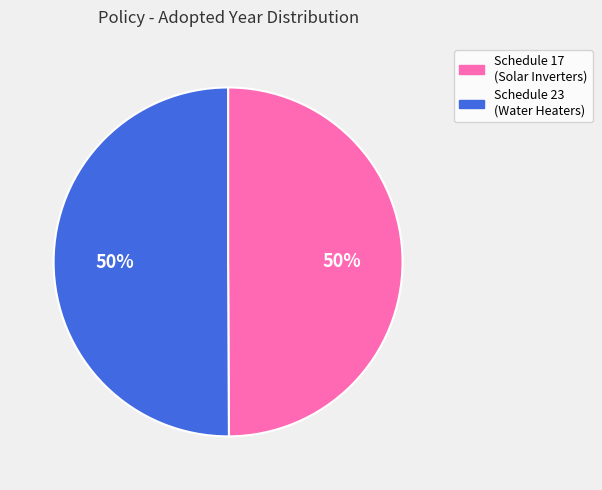

The Schedule 23 (Water Heaters) slice represents 50% of the pie. True or false?

True